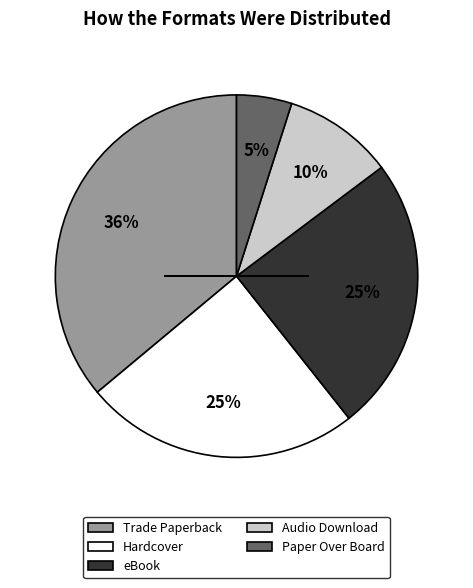

Is it true that eBook is 31% of the pie?

False